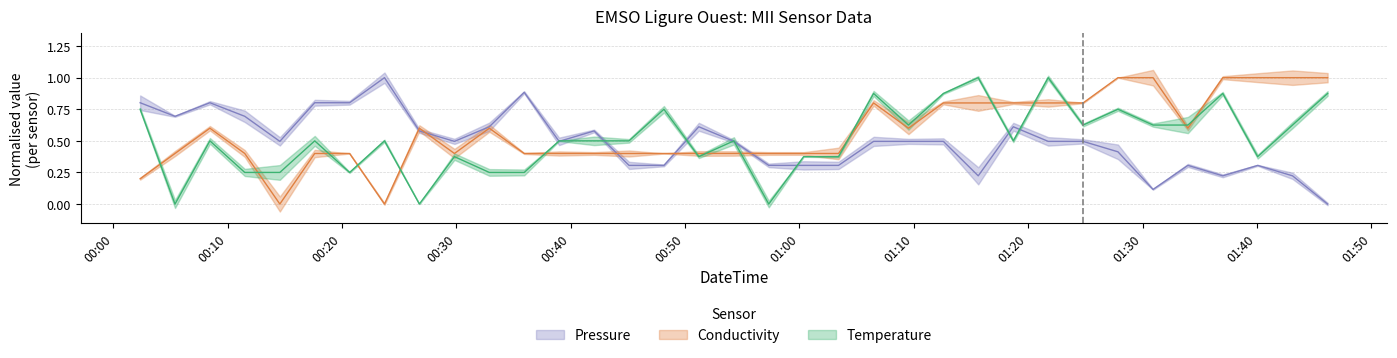

At which label does Pressure reach its peak?

2020-06-22T00:23:43Z